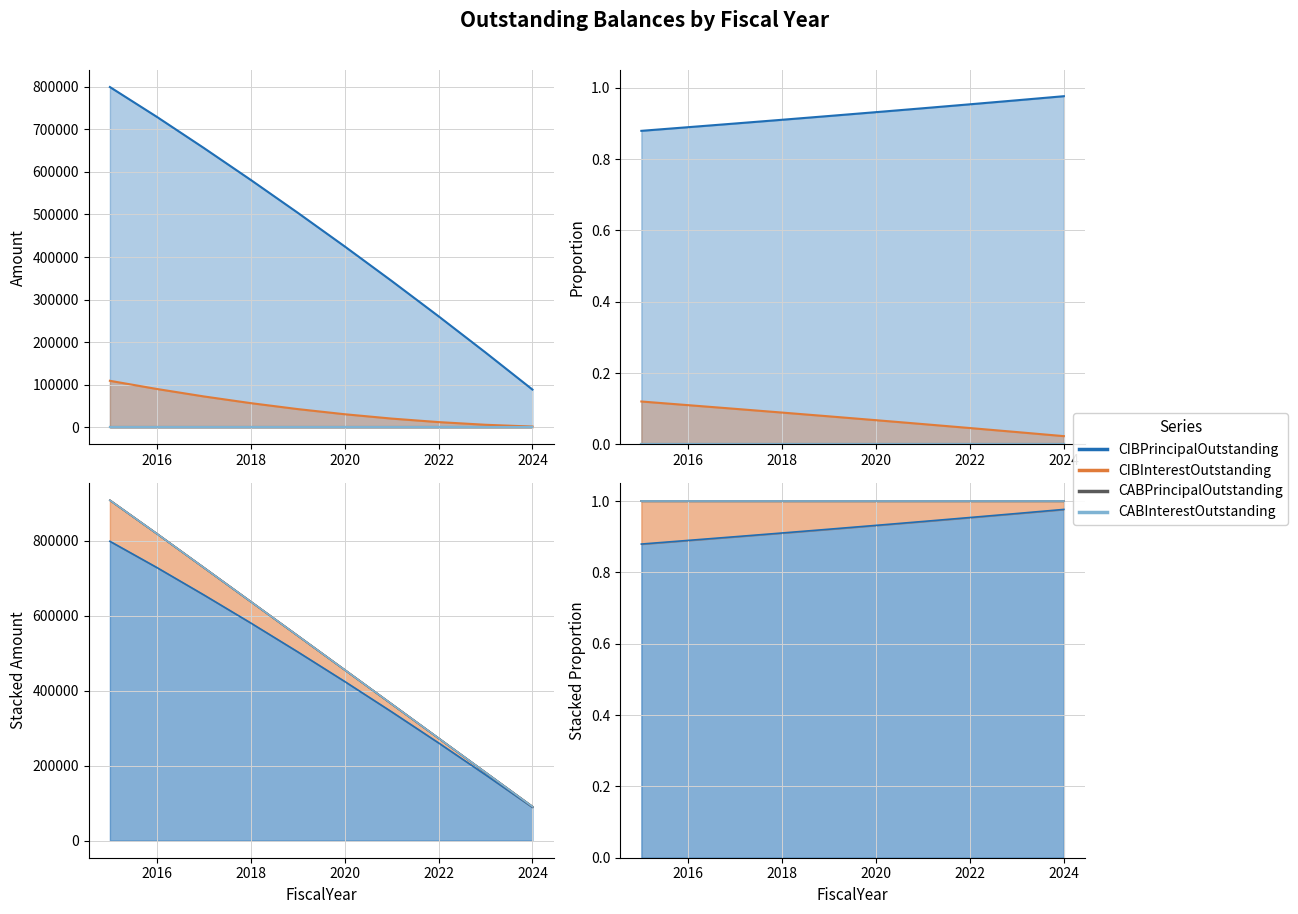

True or false: CABPrincipalOutstanding and CABInterestOutstanding cross at least once.

False